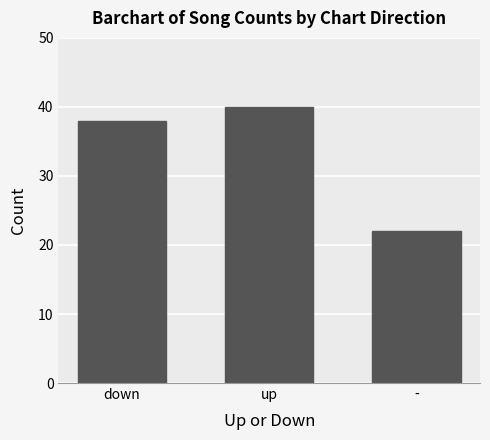

How many series are shown in this chart?

1